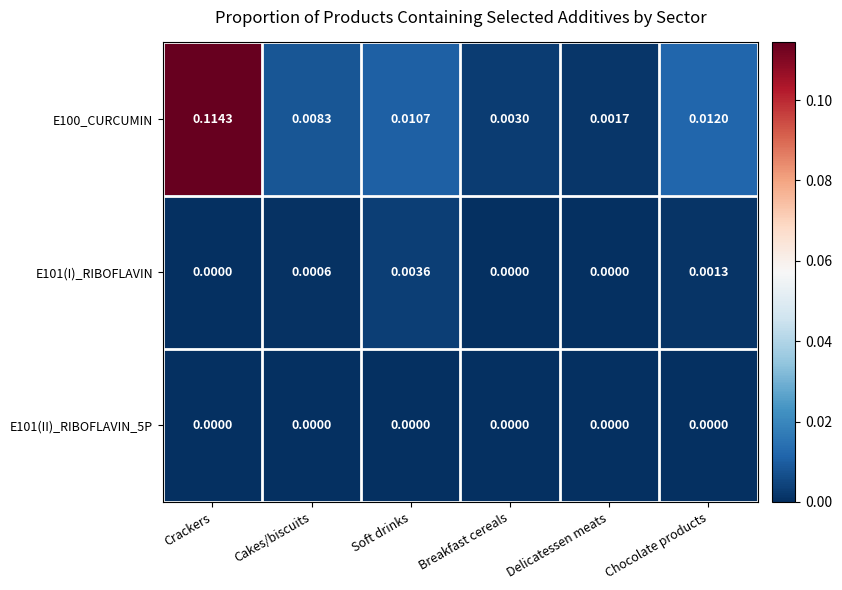

Rank the categories by E100_CURCUMIN value from highest to lowest.

Crackers, Chocolate products, Soft drinks, Cakes/biscuits, Breakfast cereals, Delicatessen meats